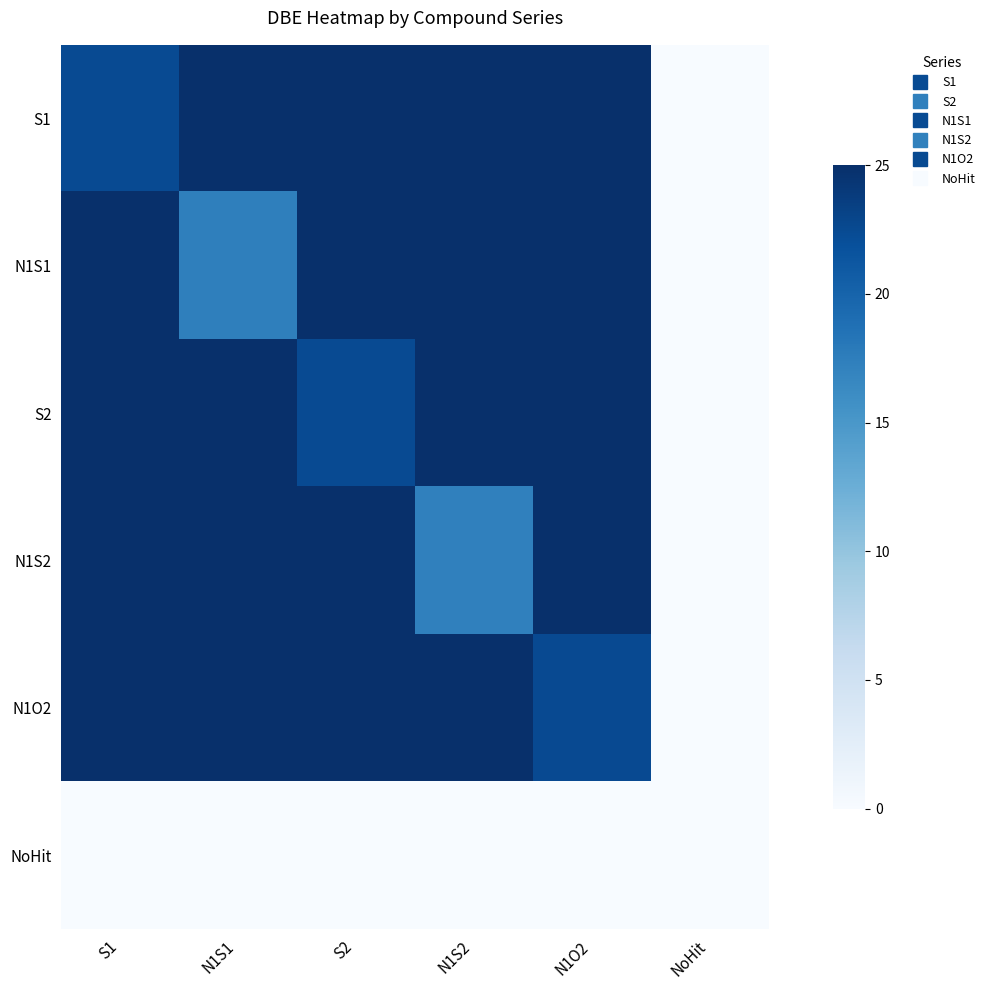

Reading right to left, transcribe all the data shown in this chart.

S1: NoHit=0.0	N1O2=25.0	N1S2=25.0	S2=25.0	N1S1=25.0	S1=22.4
N1S1: NoHit=0.0	N1O2=25.0	N1S2=25.0	S2=25.0	N1S1=17.4	S1=25.0
S2: NoHit=0.0	N1O2=25.0	N1S2=25.0	S2=22.4	N1S1=25.0	S1=25.0
N1S2: NoHit=0.0	N1O2=25.0	N1S2=17.2	S2=25.0	N1S1=25.0	S1=25.0
N1O2: NoHit=0.0	N1O2=22.5	N1S2=25.0	S2=25.0	N1S1=25.0	S1=25.0
NoHit: NoHit=0.0	N1O2=0.0	N1S2=0.0	S2=0.0	N1S1=0.0	S1=0.0